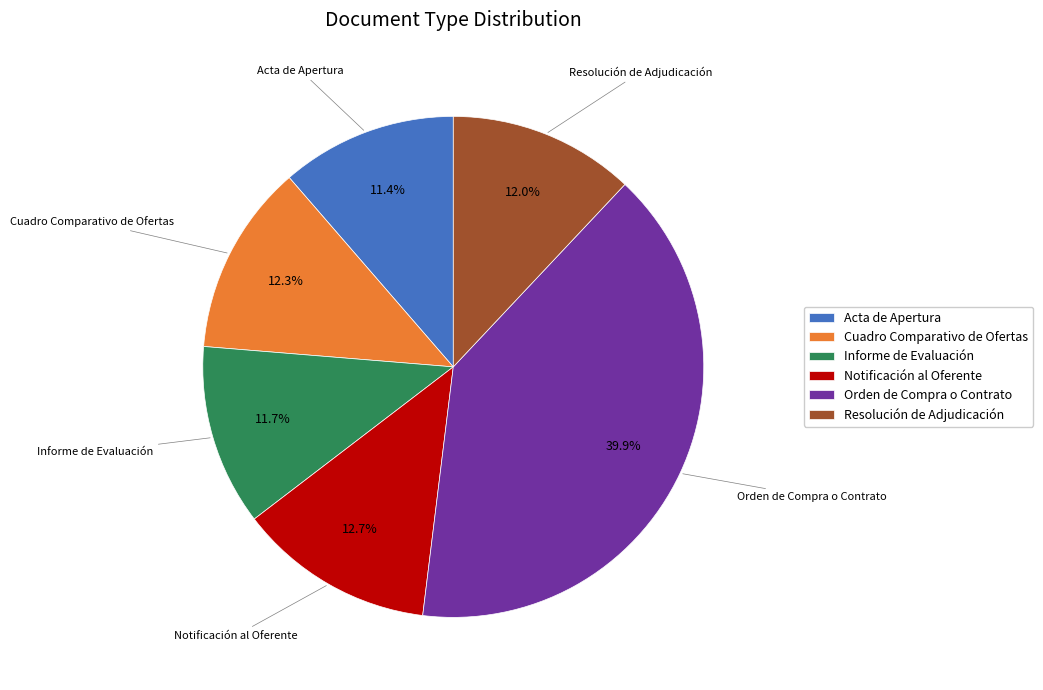

How much of the chart is everything except Orden de Compra o Contrato?

60.1%